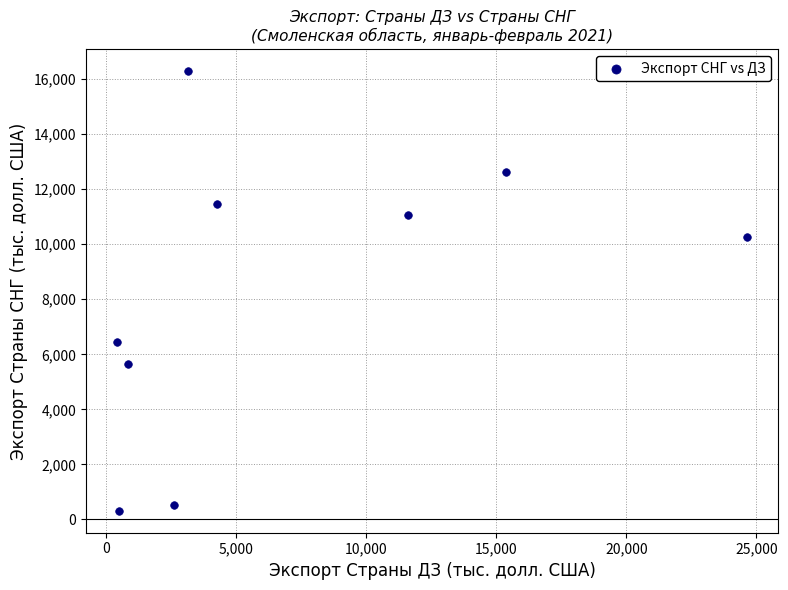

What is the range of Y values (max minus min)?

15970.4